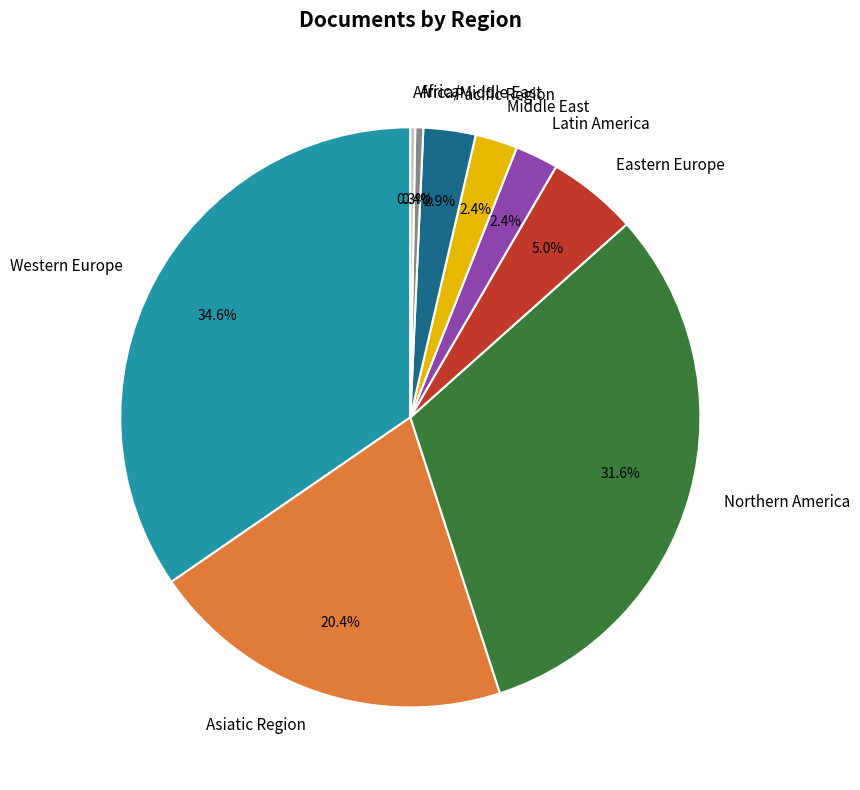

Is the sum of Northern America and Asiatic Region greater than half?

Yes